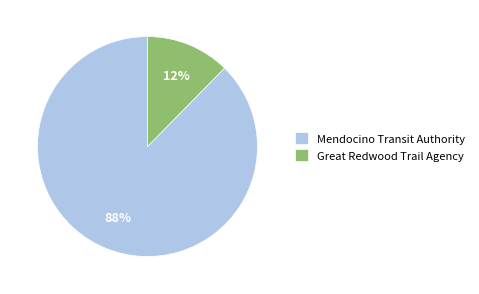

Is it true that Mendocino Transit Authority is 94% of the pie?

False